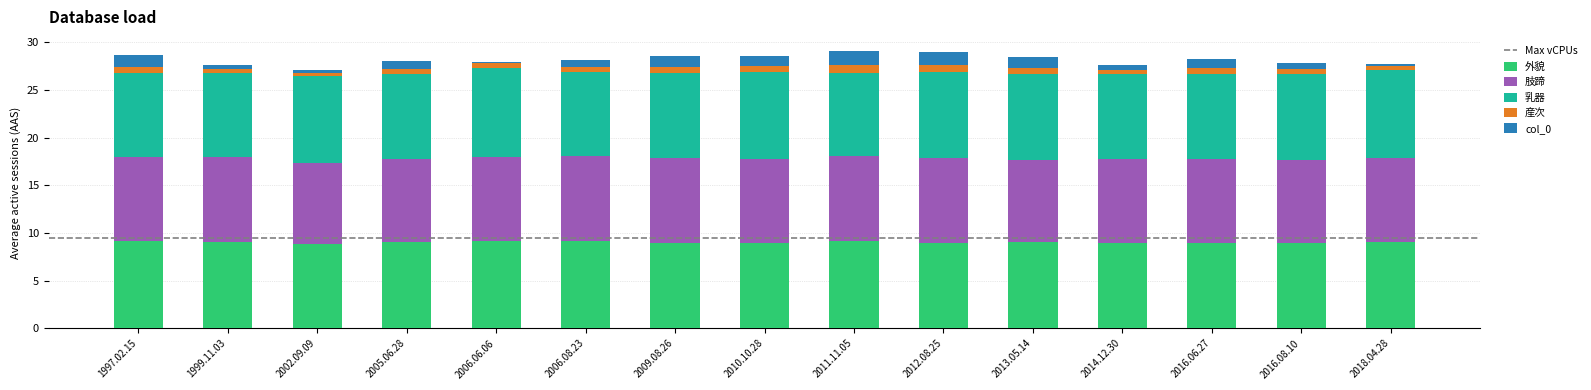

Are the bars grouped side by side (vs. stacked)?

No